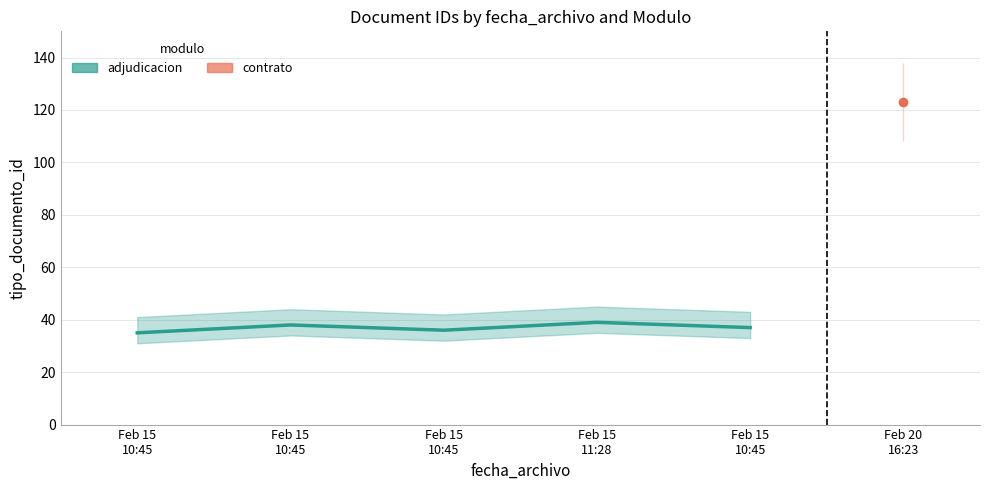

Does the chart have visible grid lines?

Yes